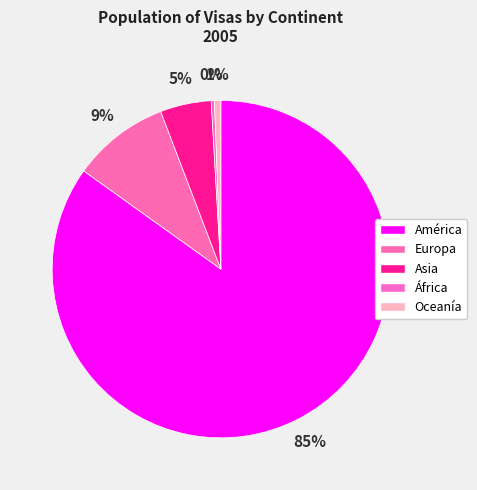

To the nearest percent, what is the combined percentage of Europa and África?

10%